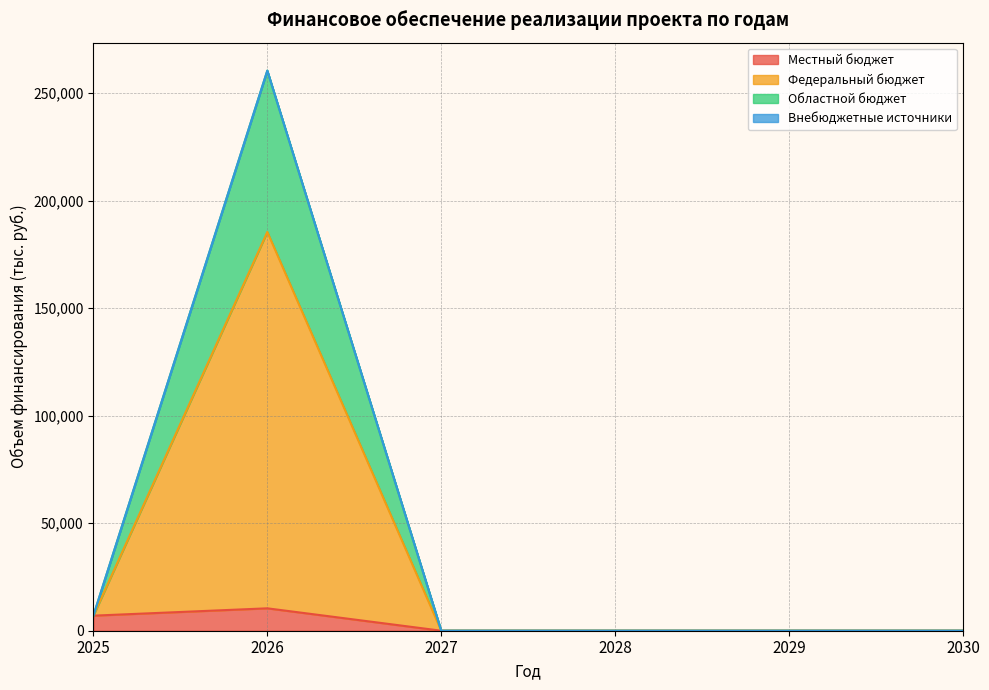

At which category is the sum across all series the highest?

2026